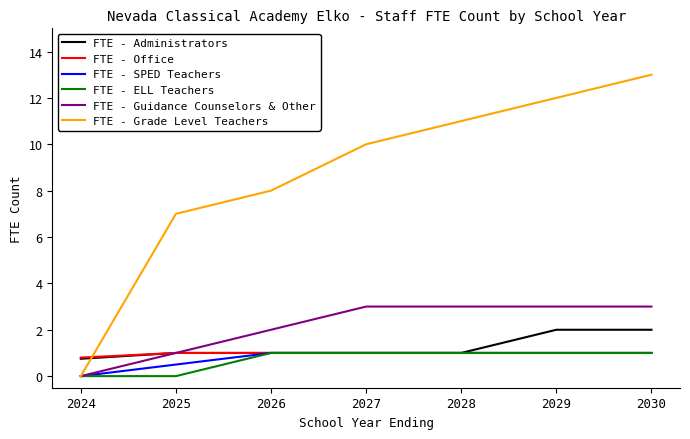

What is the difference between the highest and lowest values at 2030?

12.0